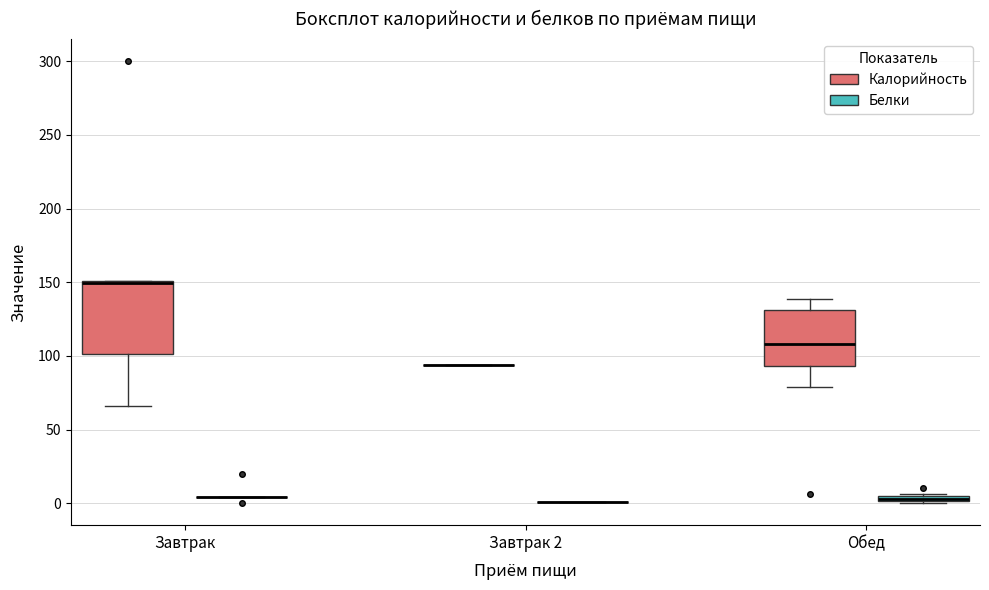

Comparing the boxes themselves (not the whiskers), which one is the tallest?

Завтрак (Калорийность)